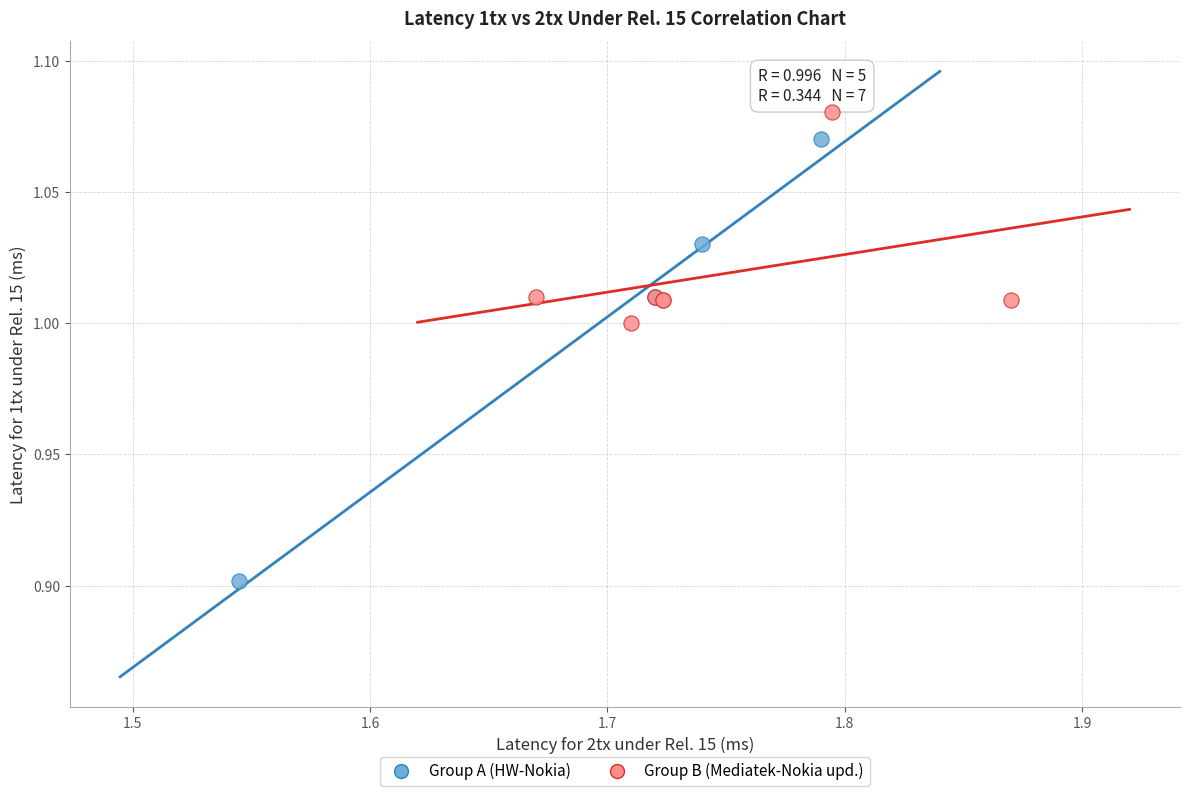

Which series has the widest spread of Y values?

Group A (HW-Nokia)